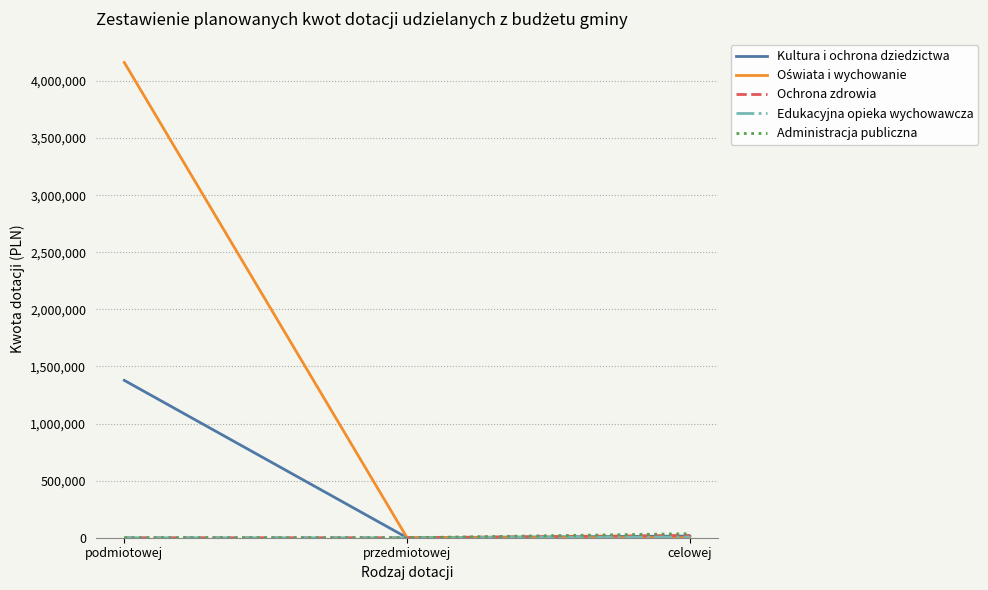

The value of Kultura i ochrona dziedzictwa at podmiotowej is 618952.4. True or false?

False